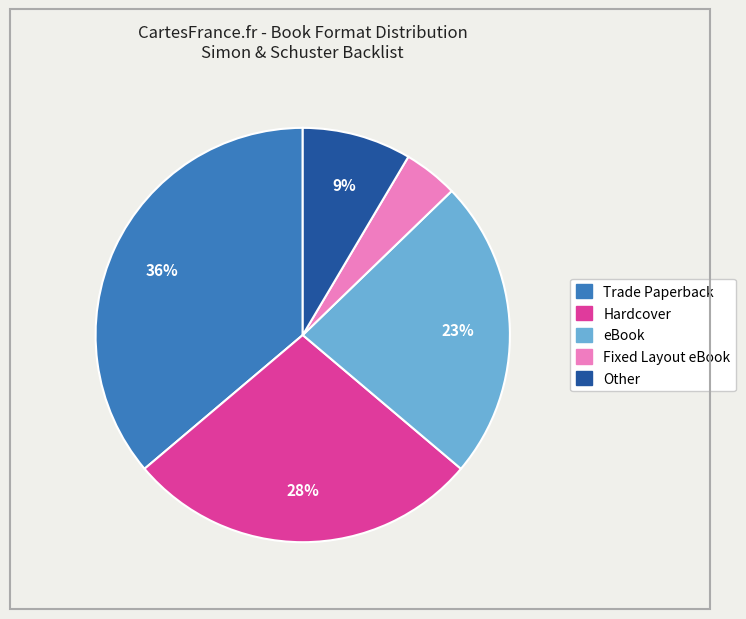

Does any single category account for the majority?

No